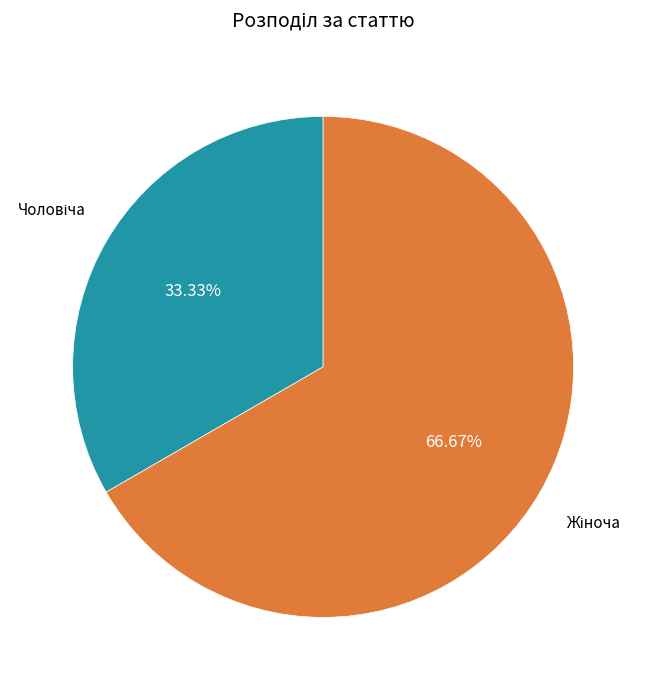

Is there any slice that represents more than half of the pie?

Yes